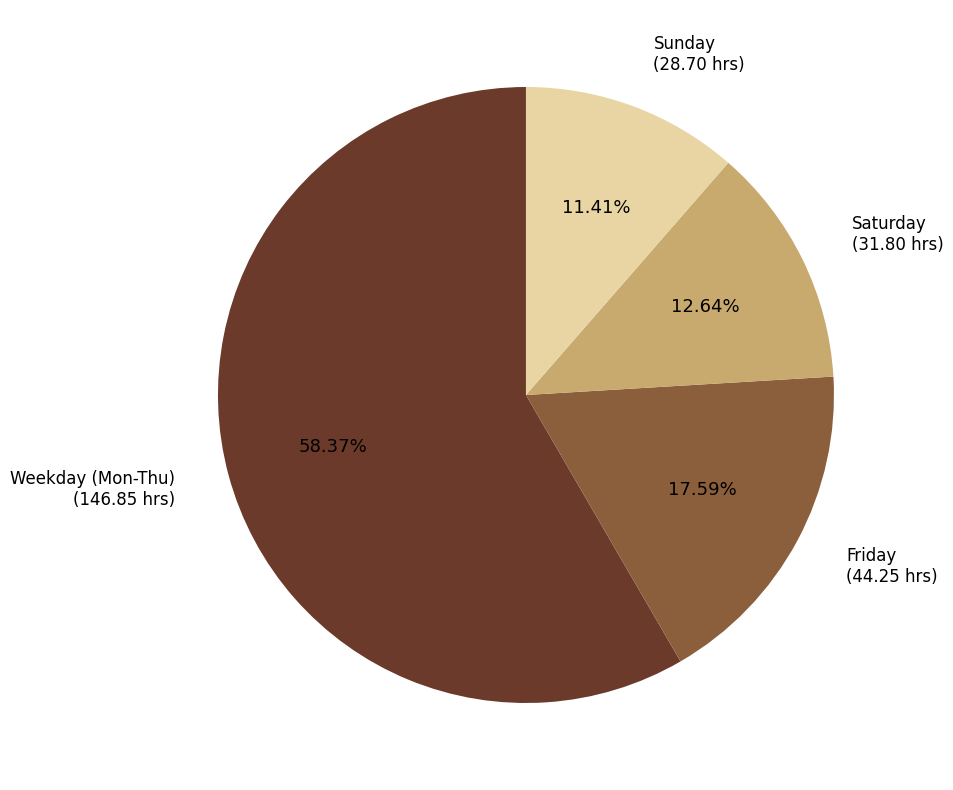

How many slices are in this pie chart?

4